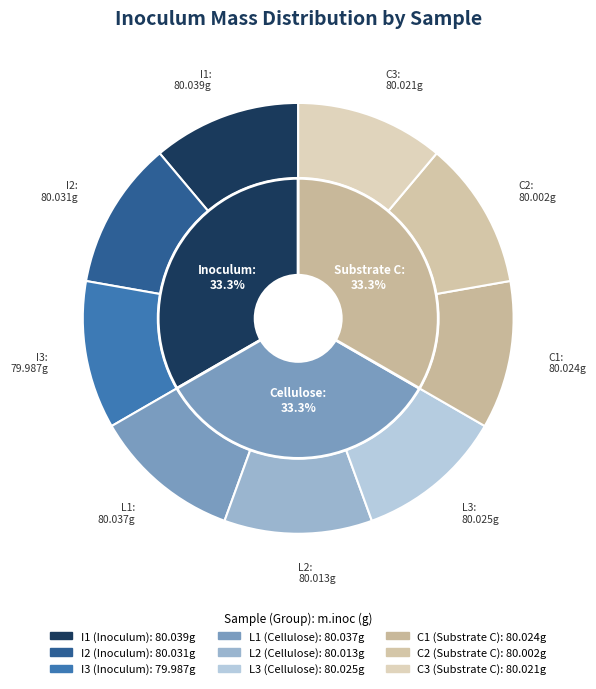

To the nearest percent, what portion does C1 represent?

11%